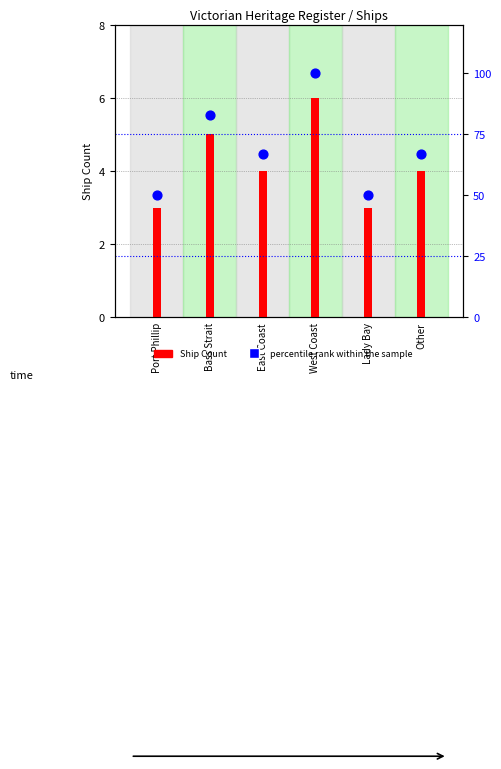

At which category is the sum across all series the highest?

West Coast